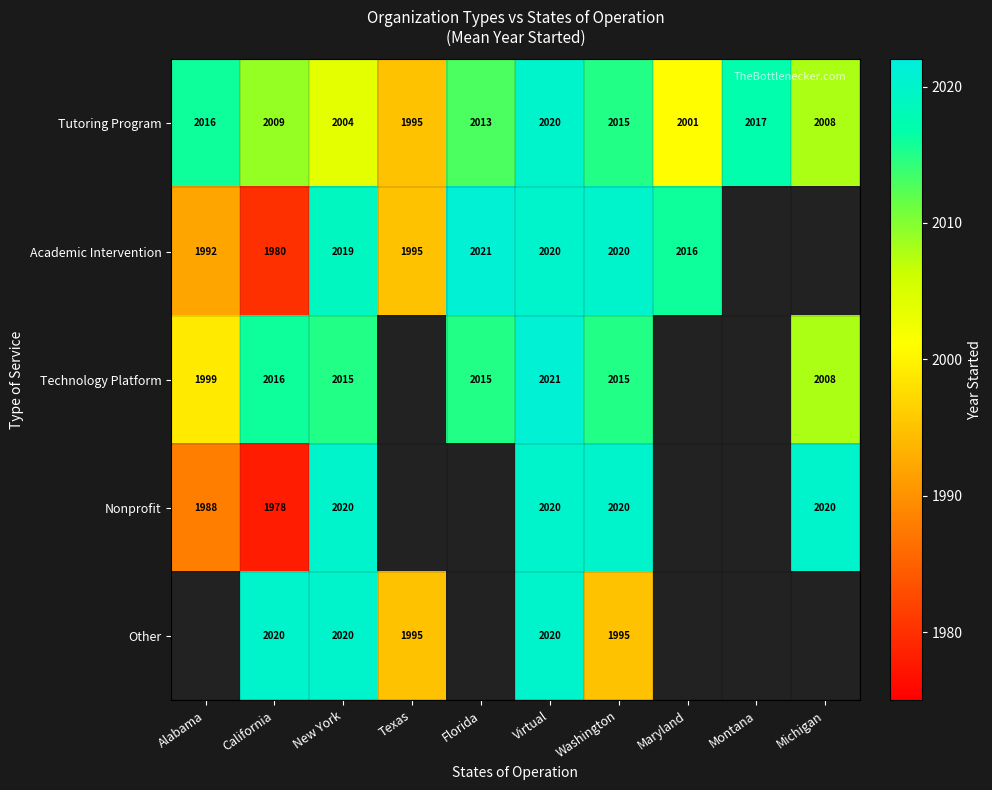

What is the total value across all series at Virtual?

10101